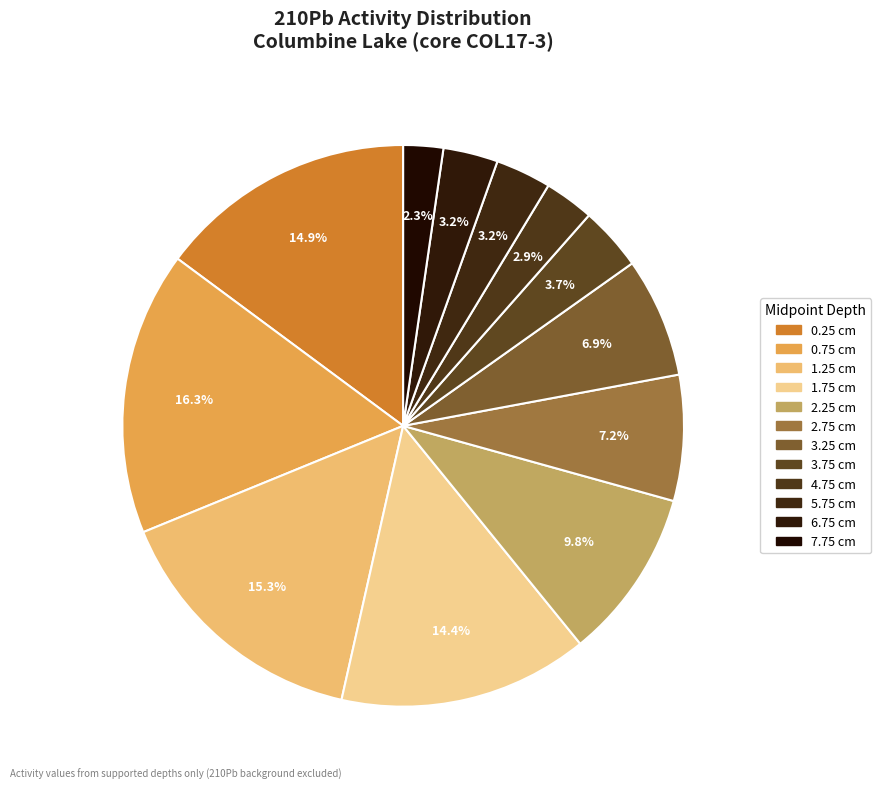

How many segments does this pie chart have?

12